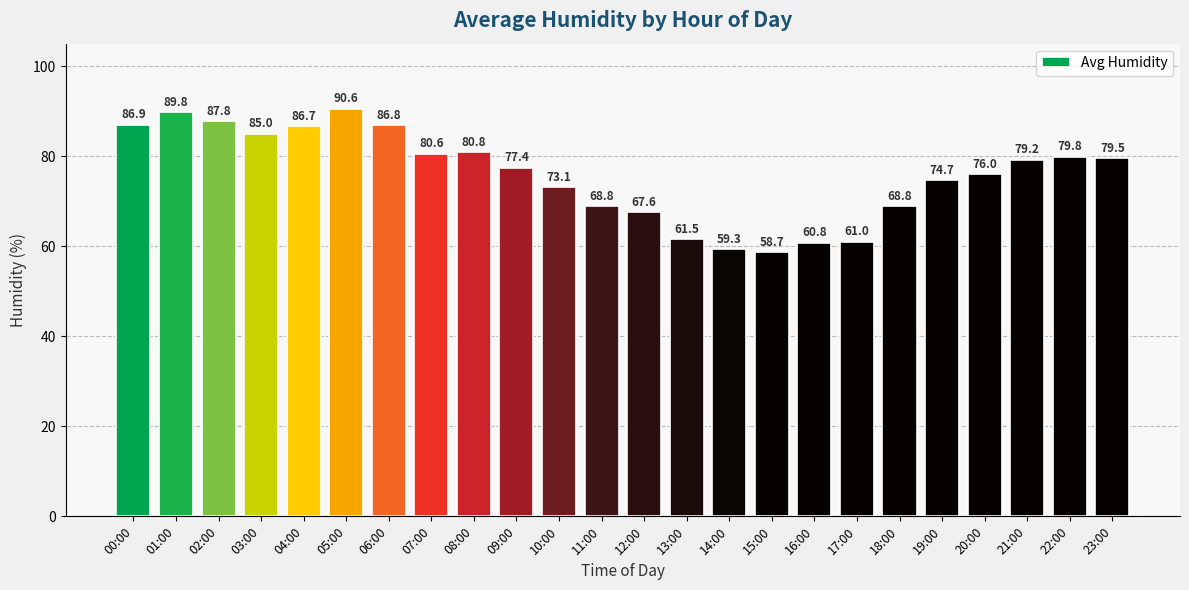

The value at 01:00 is 89.8. True or false?

True